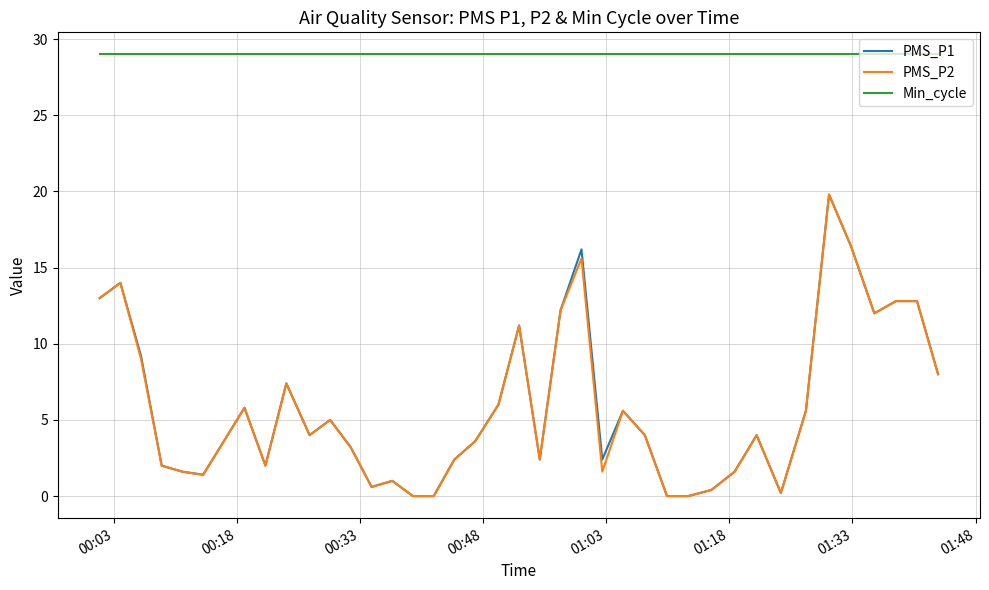

Which series has the largest total across all categories?

Min_cycle